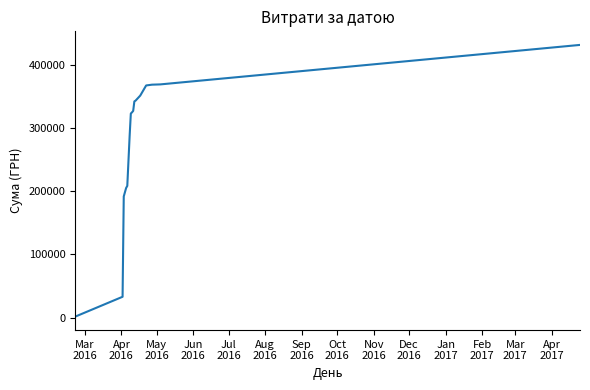

Does the chart display data point markers on the line(s)?

No